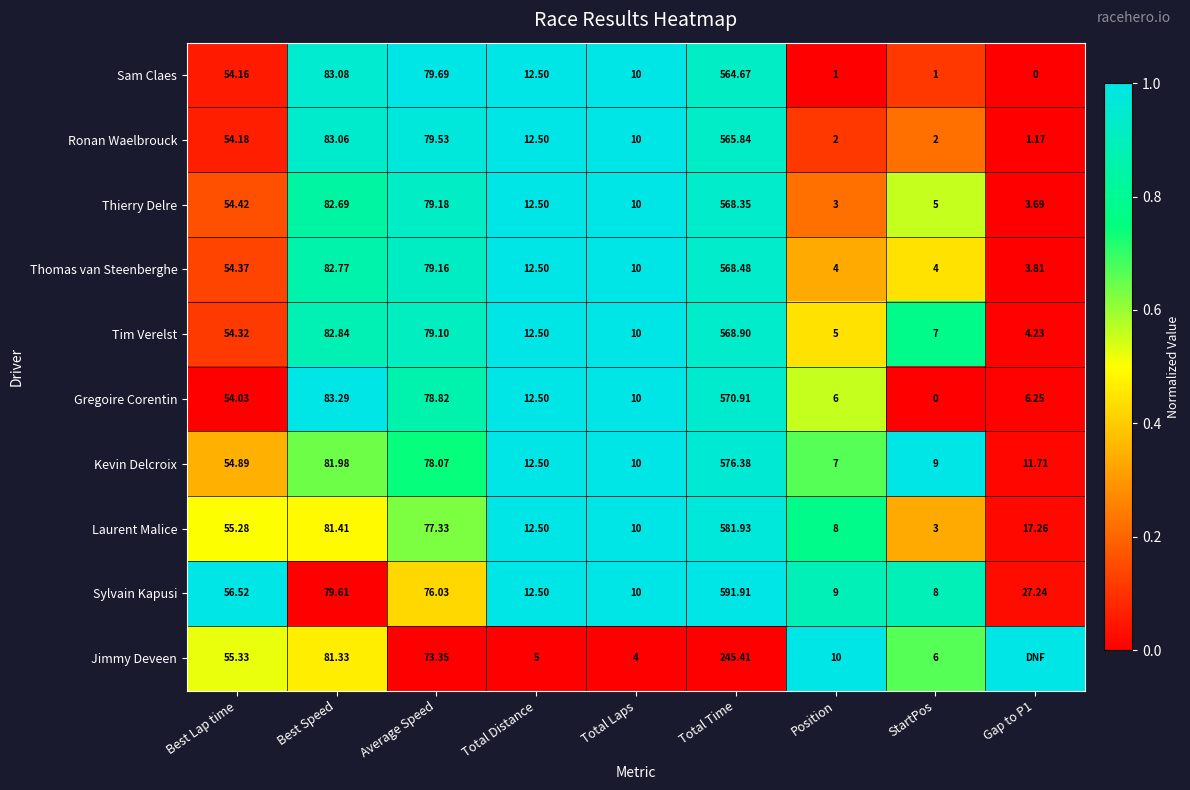

At which label does Kevin Delcroix reach its peak?

Total Time